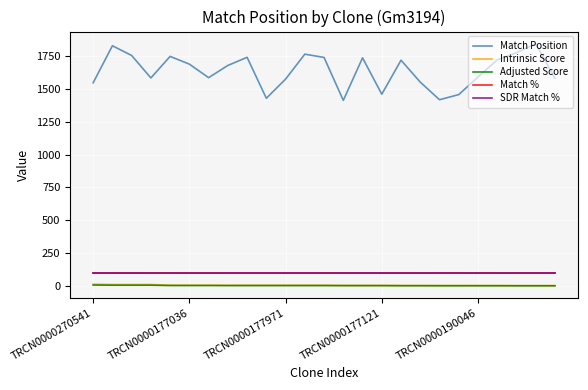

Where is Match Position nearest to the value 1629?

TRCN0000190046